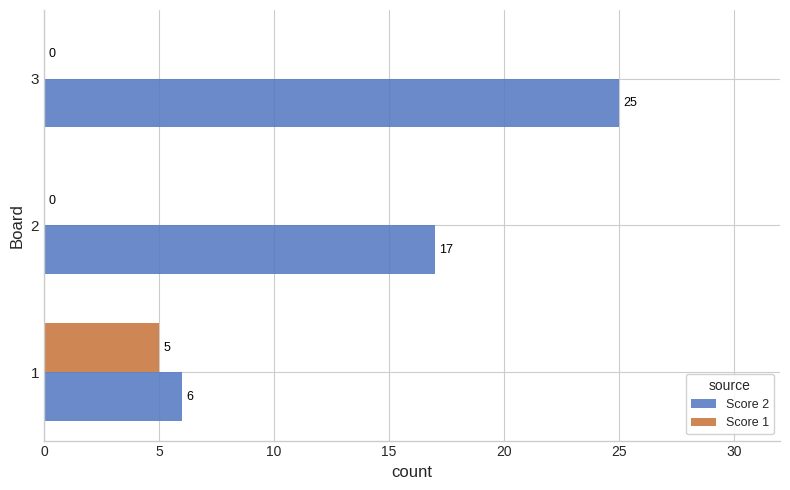

Which series has the widest spread of values?

Score 2